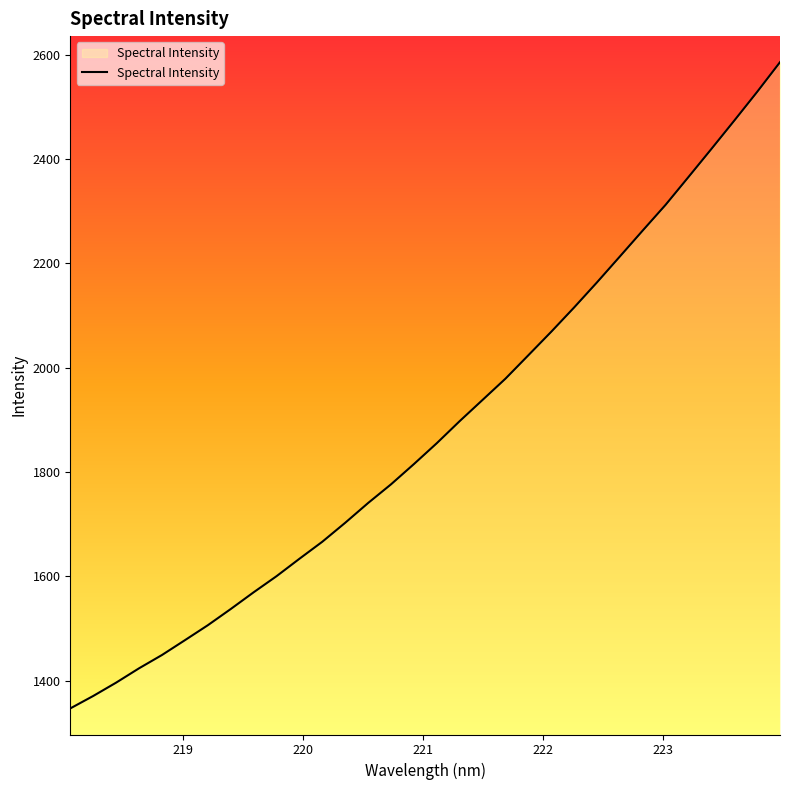

True or false: the data has more than 1 interior local peaks.

False